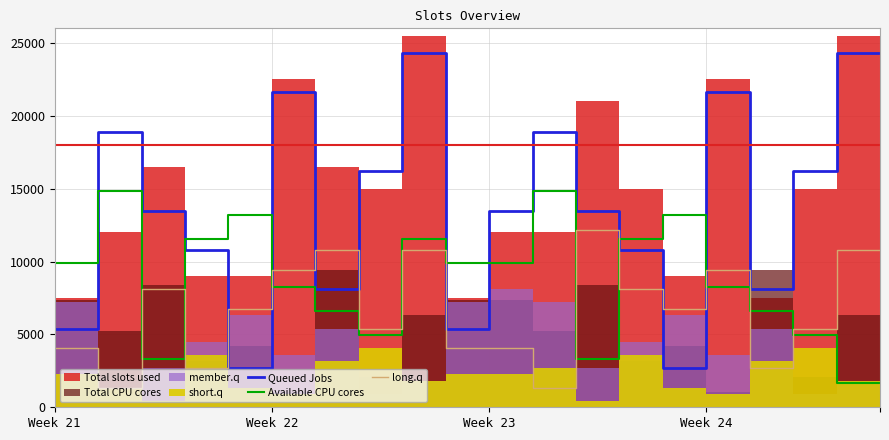

What is the minimum value for Available CPU cores?

1650.0